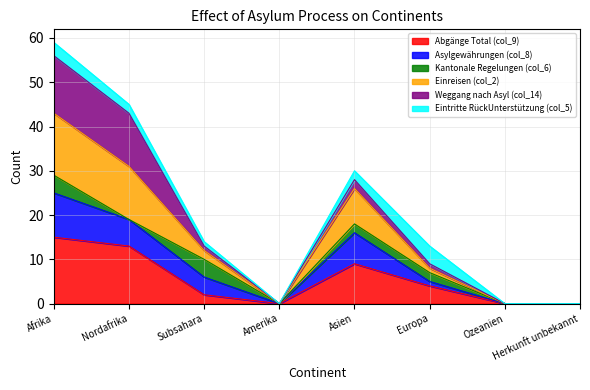

At which category is the sum across all series the highest?

Afrika